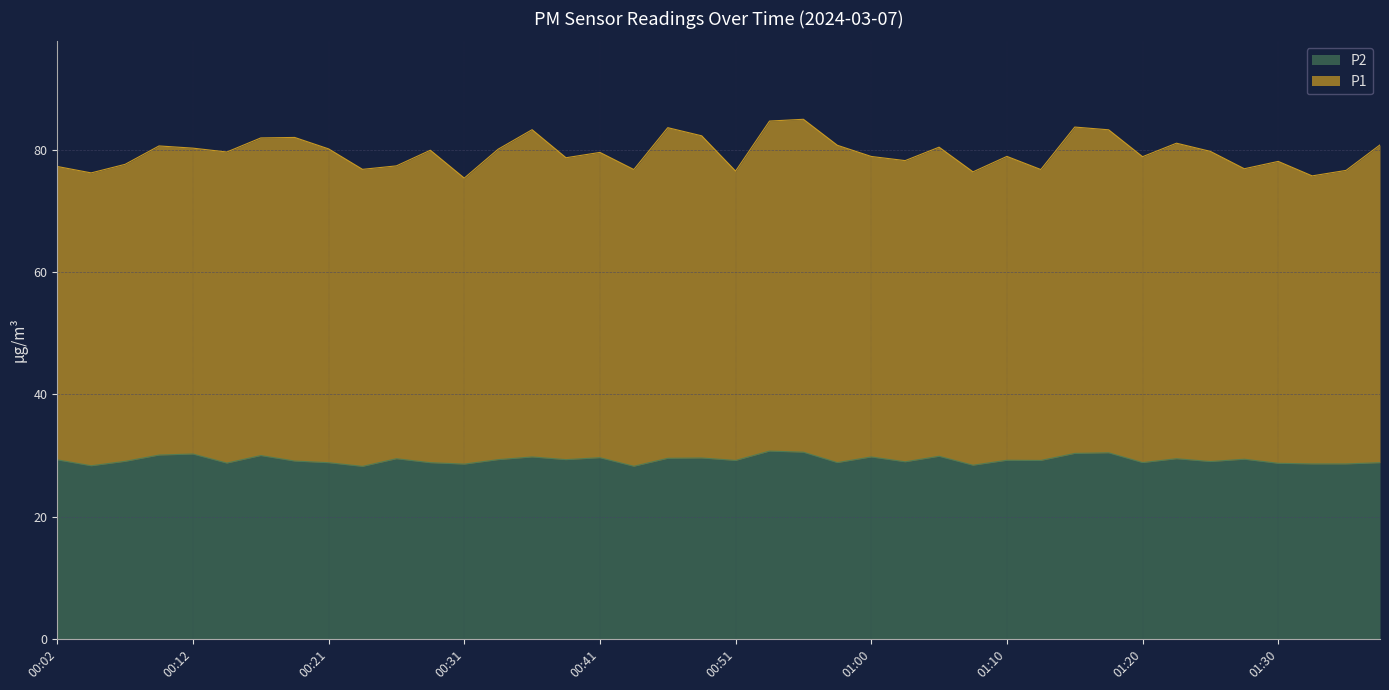

List the labels in order of value, largest first.

00:53, 00:56, 01:17, 01:15, 00:12, 00:09, 00:16, 01:05, 00:36, 01:00, 00:41, 00:48, 00:46, 00:26, 01:22, 01:27, 00:34, 00:39, 00:02, 01:10, 00:51, 01:13, 00:19, 00:07, 01:25, 01:03, 00:58, 01:20, 00:21, 00:29, 01:37, 00:14, 01:30, 01:32, 01:34, 00:31, 01:08, 00:04, 00:43, 00:24